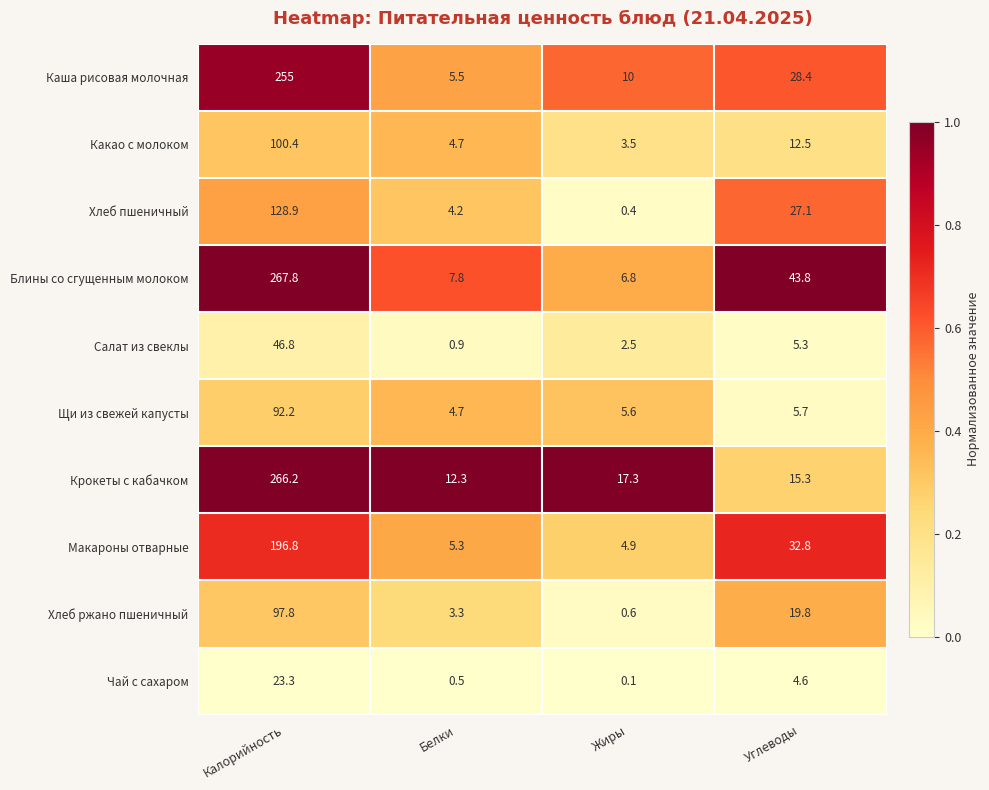

What is the approximate value of Салат из свеклы at Белки?

0.9